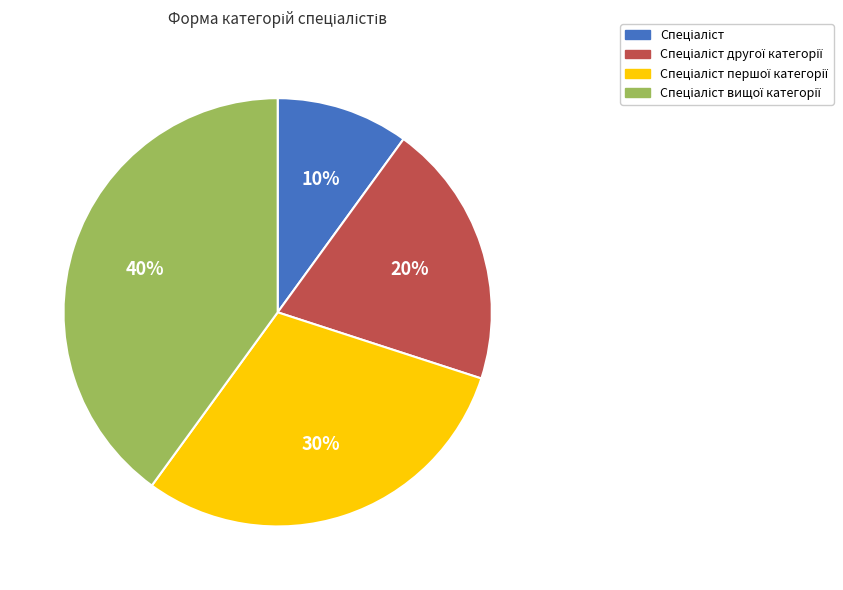

Is there any slice that represents more than half of the pie?

No